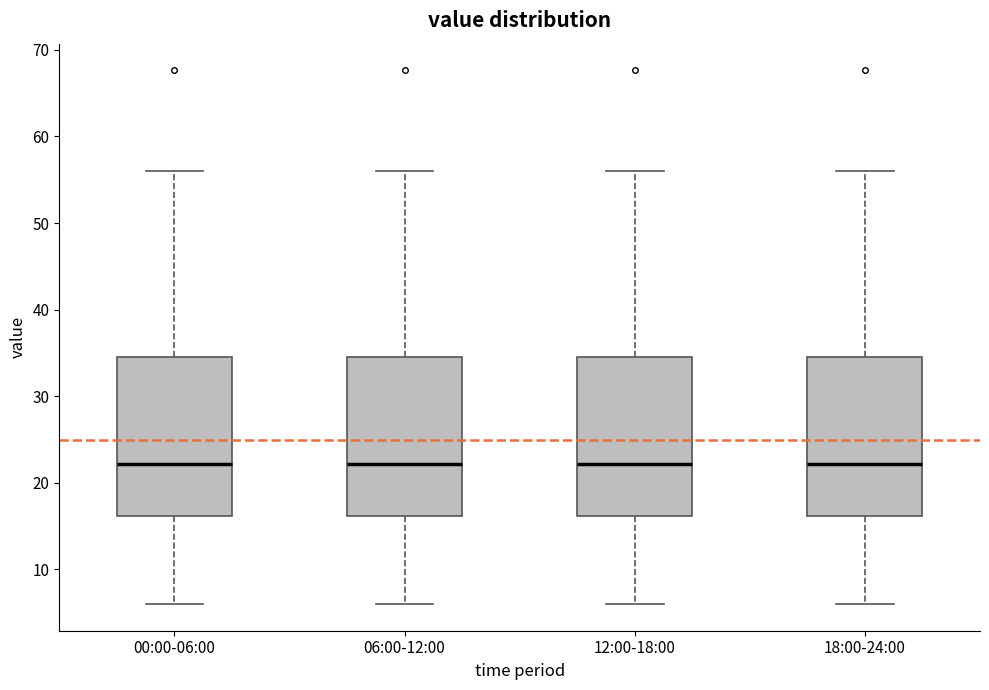

Where does the lower whisker of the box for 06:00-12:00 end on the y-axis? The values are not printed on the chart, so give them approximately, as read against the axis.

6